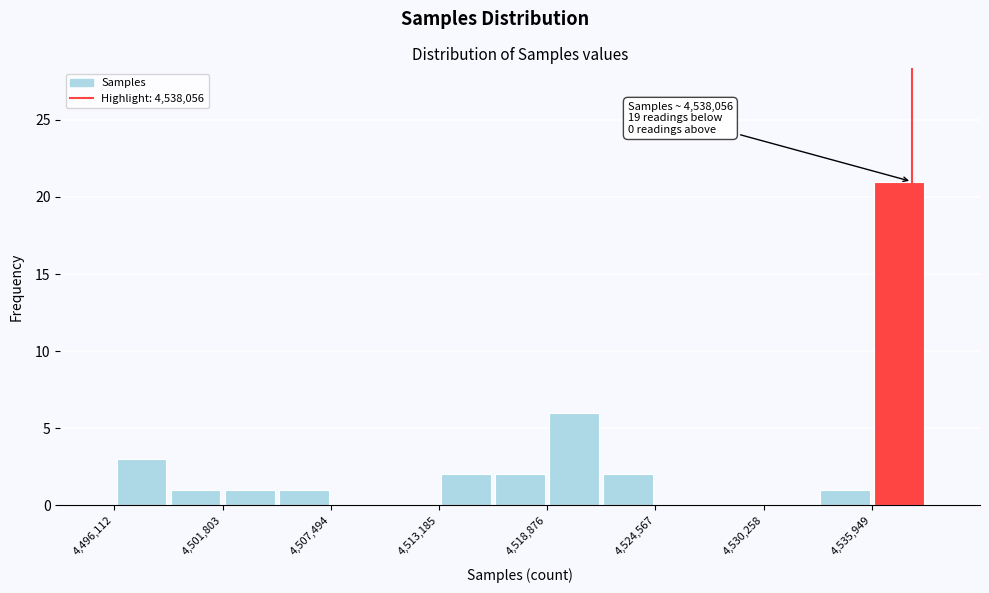

Read against the x-axis, roughly where is the centre of the tallest bar?

4537000